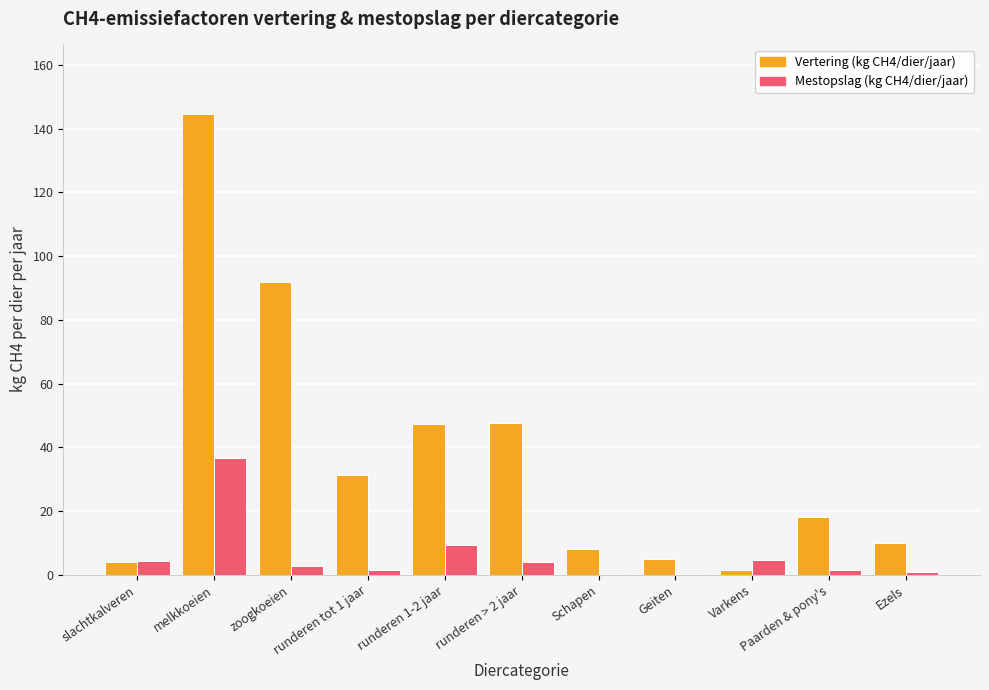

Where is Vertering (kg CH4/dier/jaar) nearest to the value 73?

zoogkoeien